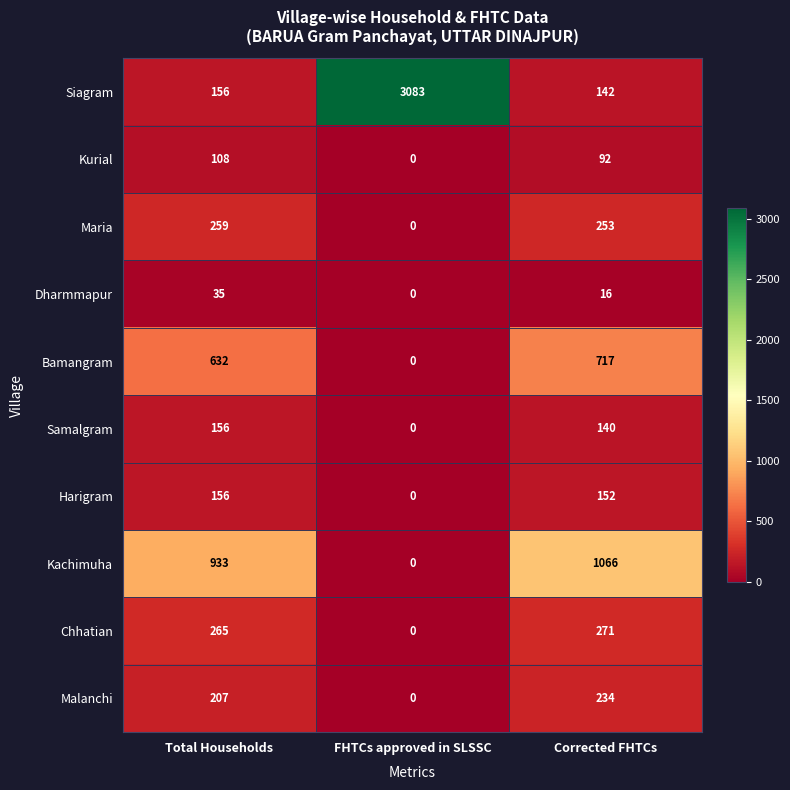

Count the Samalgram values in the range 0 to 156.

3